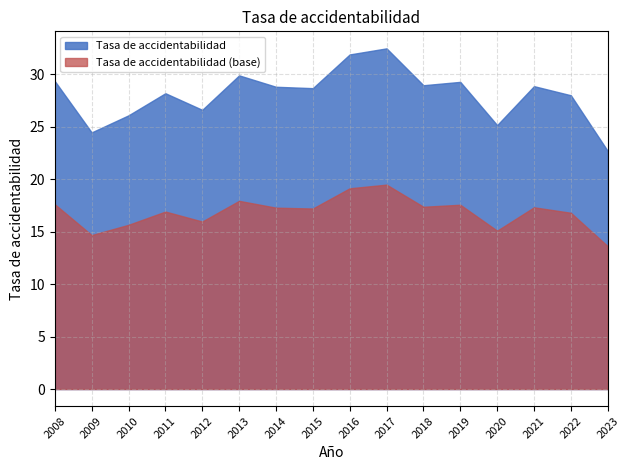

True or false: the data shows 43.4 at 2018.

False